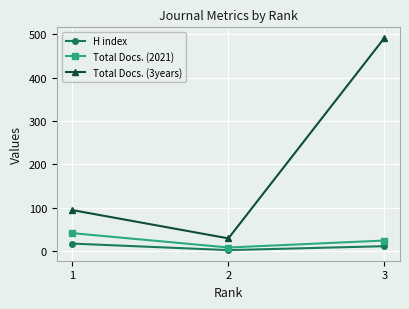

Reading left to right, what are all the values shown in this chart?

H index: 1=18	2=3	3=12
Total Docs. (2021): 1=42	2=9	3=25
Total Docs. (3years): 1=95	2=30	3=491